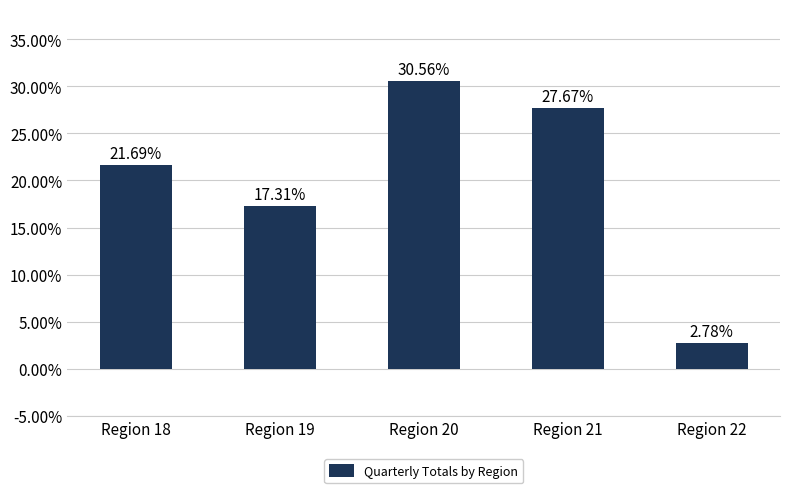

The chart shows a value of 21.7 at Region 18. True or false?

True